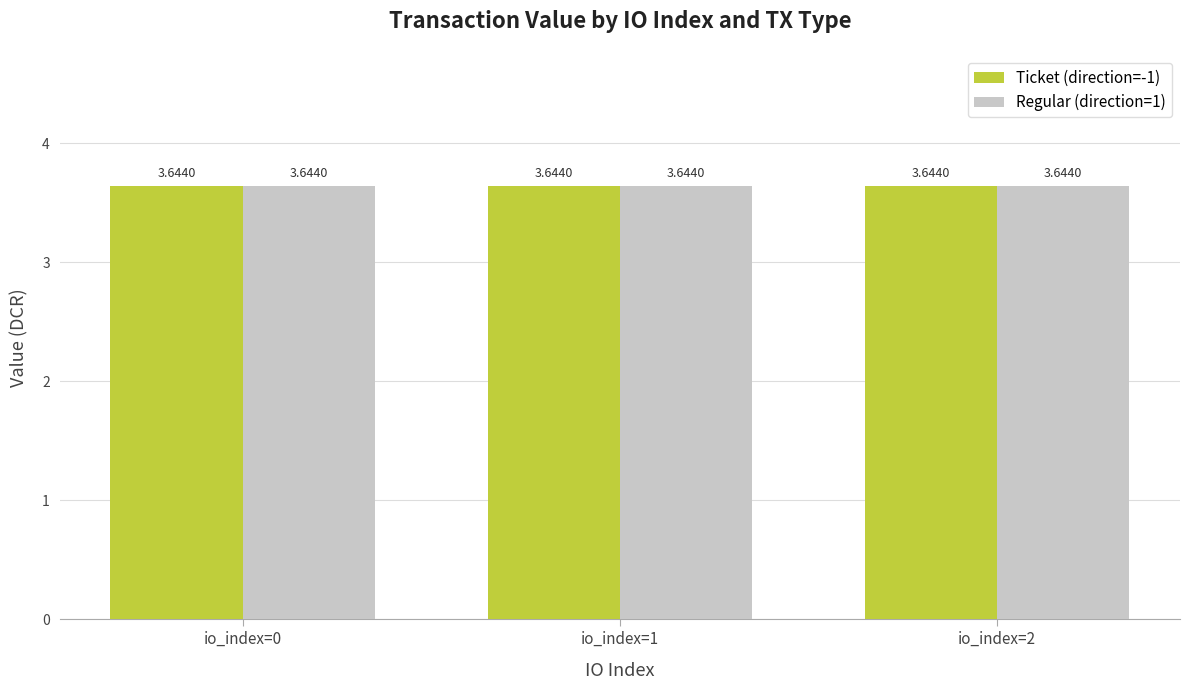

How many bars are there in total?

6